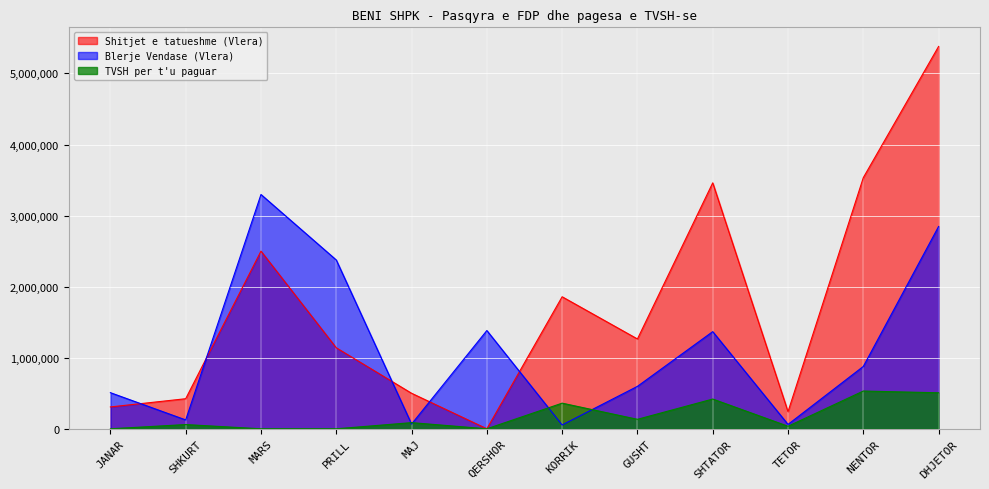

At which category is the sum across all series the highest?

DHJETOR